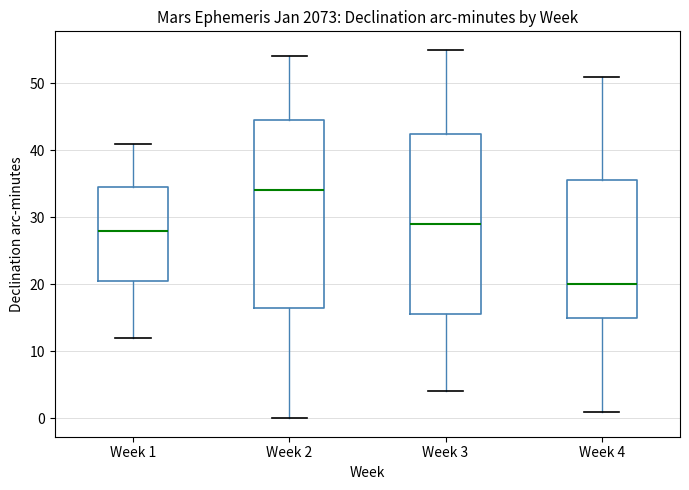

Where is the lower edge of the box for Week 3 on the y-axis? The values are not printed on the chart, so give them approximately, as read against the axis.

16